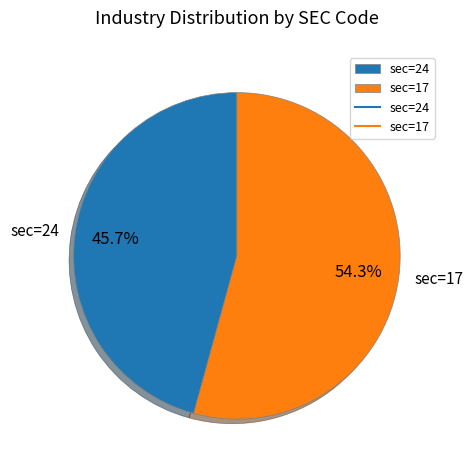

Combined, what portion of the pie is sec=24 and sec=17?

100.0%